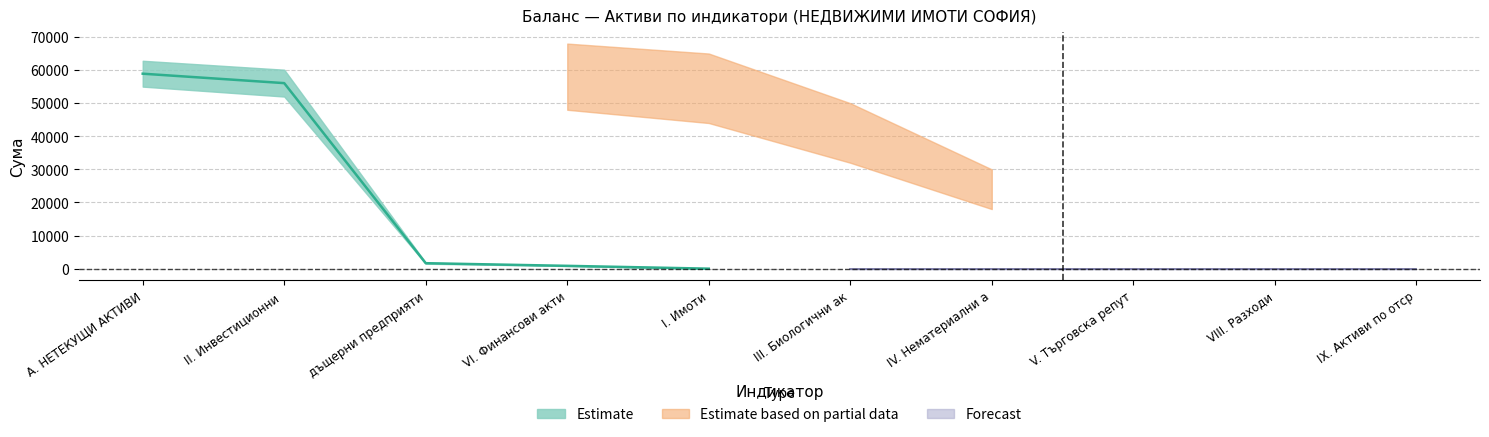

Between I. Имоти and VI. Финансови активи, which is larger?

VI. Финансови активи